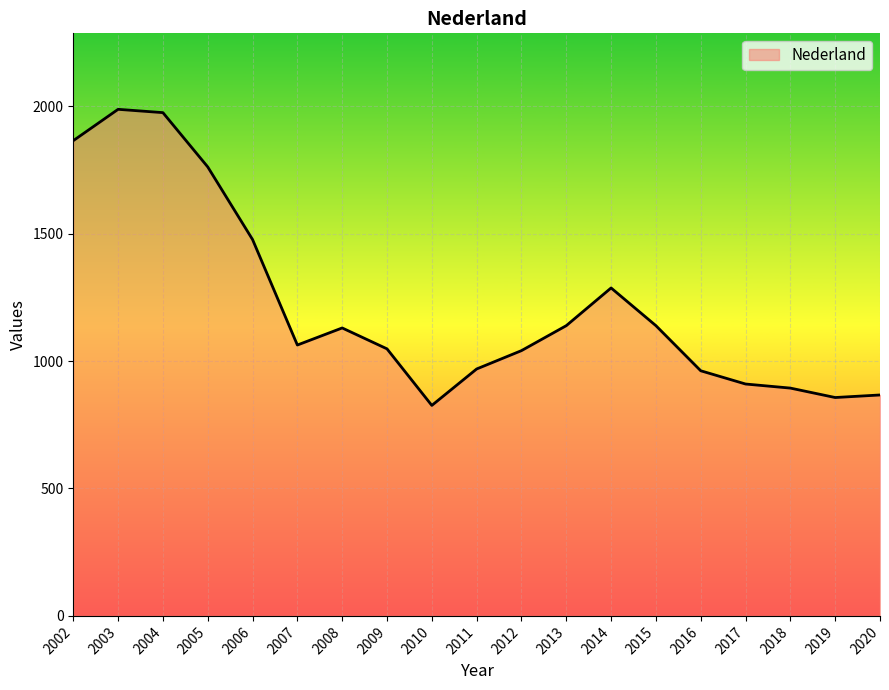

Between 2020 and 2003, which is larger?

2003